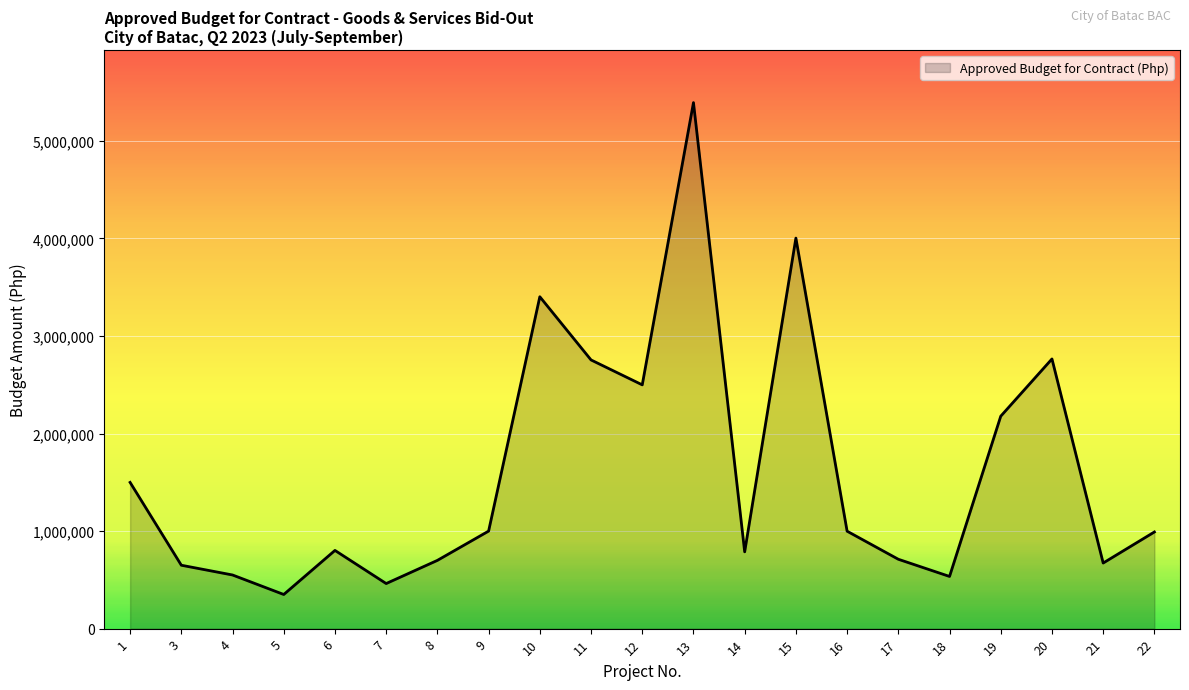

Where does the data first go above 990911?

1